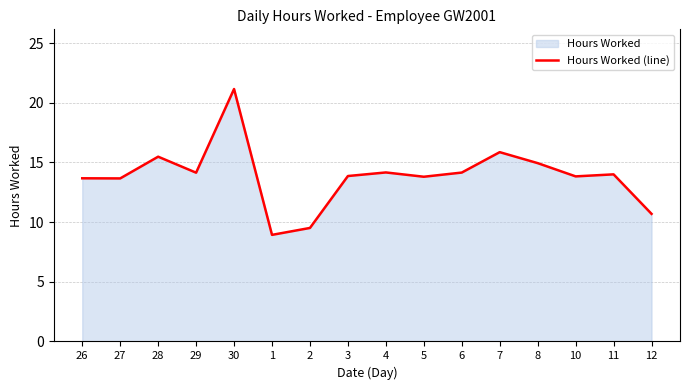

Rank the categories by value from highest to lowest.

30, 7, 28, 8, 4, 6, 29, 11, 3, 10, 5, 26, 27, 12, 2, 1